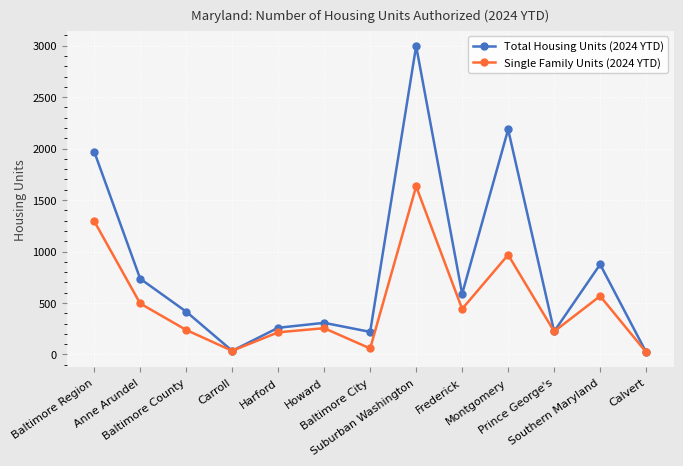

True or false: Single Family Units (2024 YTD) has more than 2 interior local peaks.

True